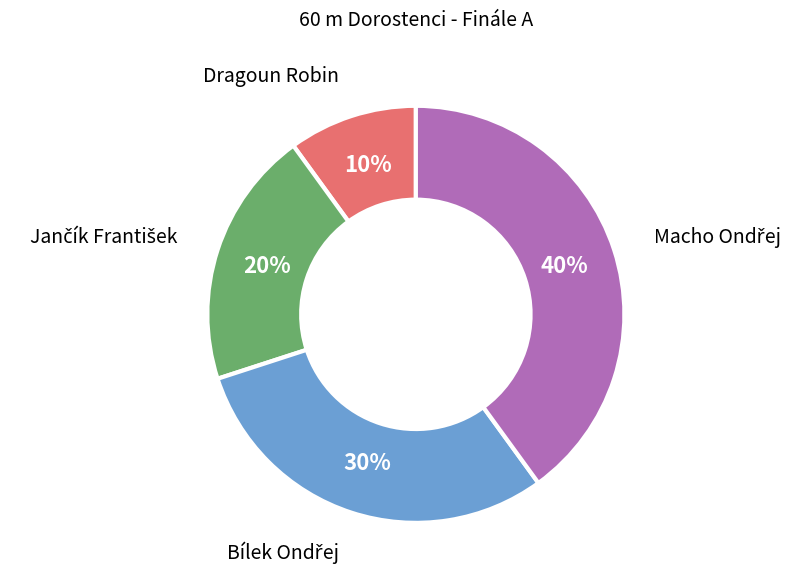

To the nearest percent, what is the average slice percentage?

25%